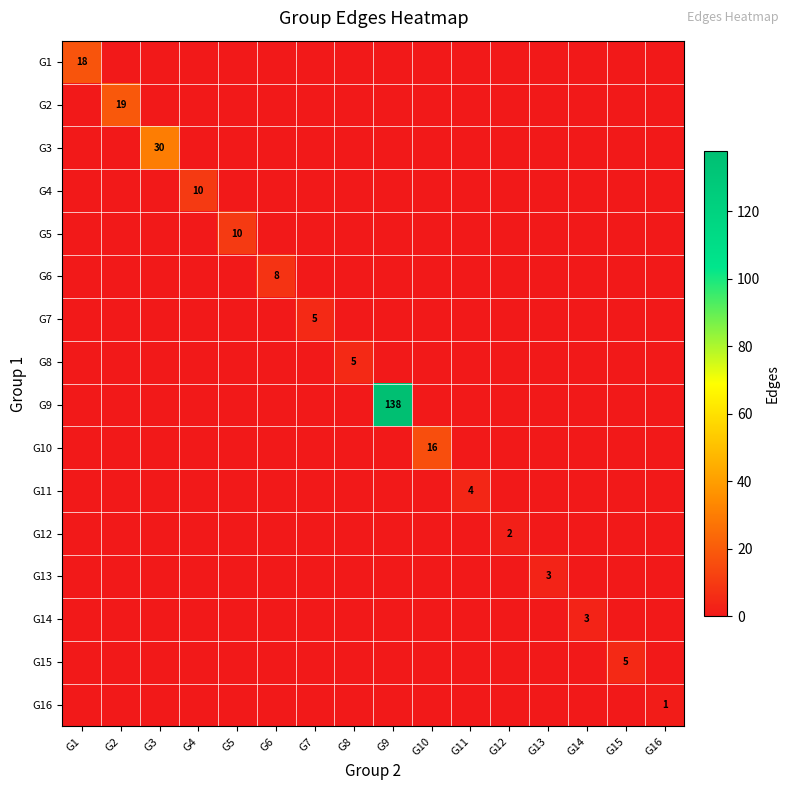

Read the G9 value at G9, to the nearest 50.

150